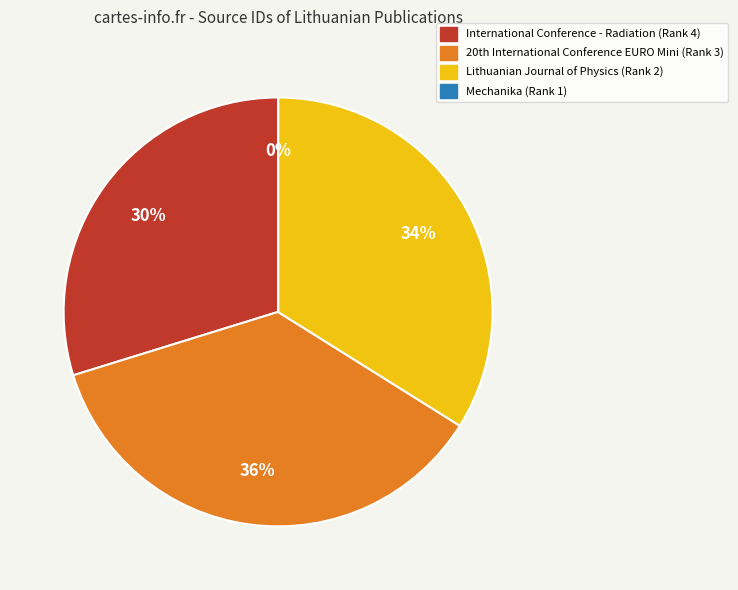

The International Conference - Radiation (Rank 4) slice represents 30% of the pie. True or false?

True